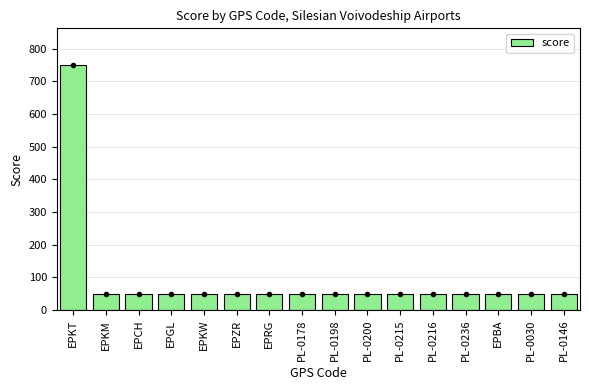

What is the minimum value shown in the chart?

50